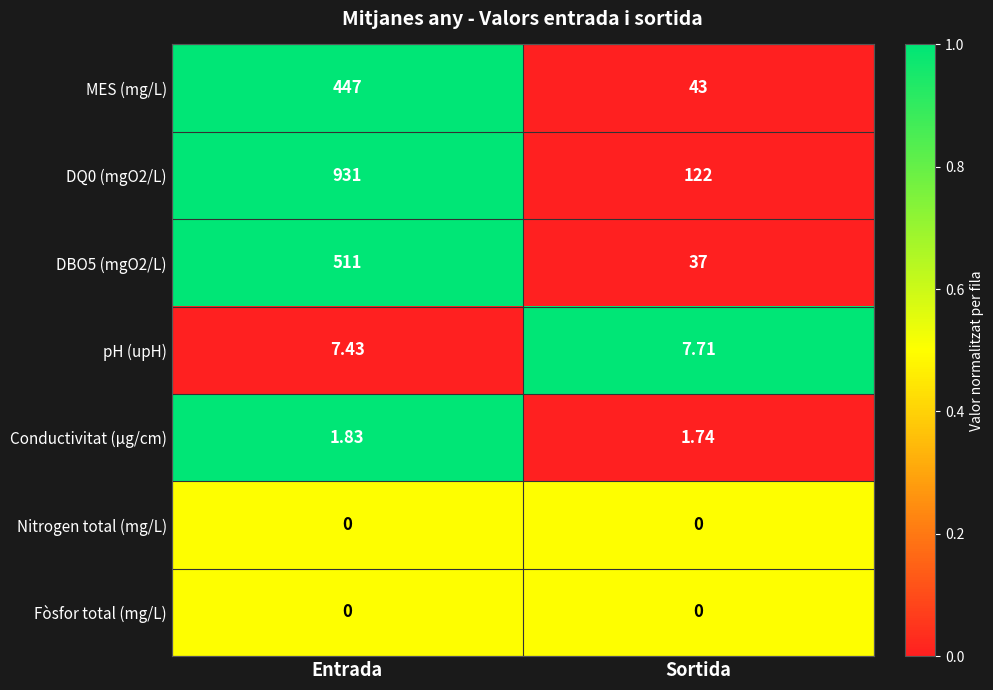

At how many categories does at least one series exceed 0?

2